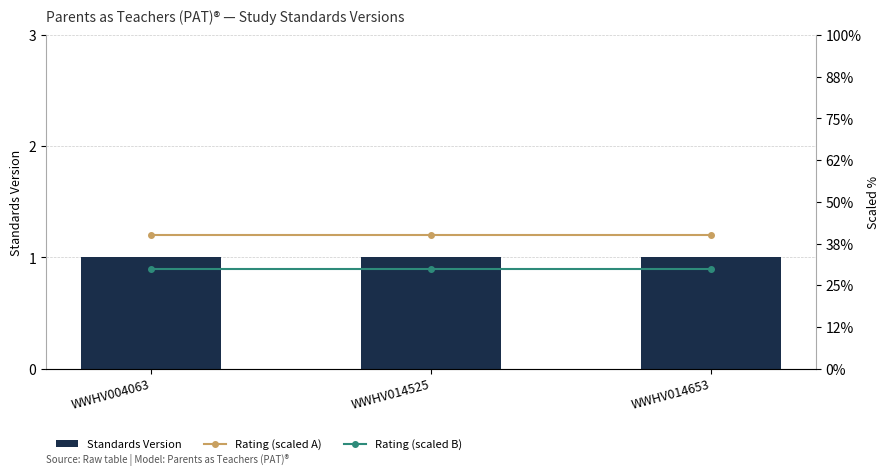

Read the Rating (scaled A) value at WWHV014525.

0.8